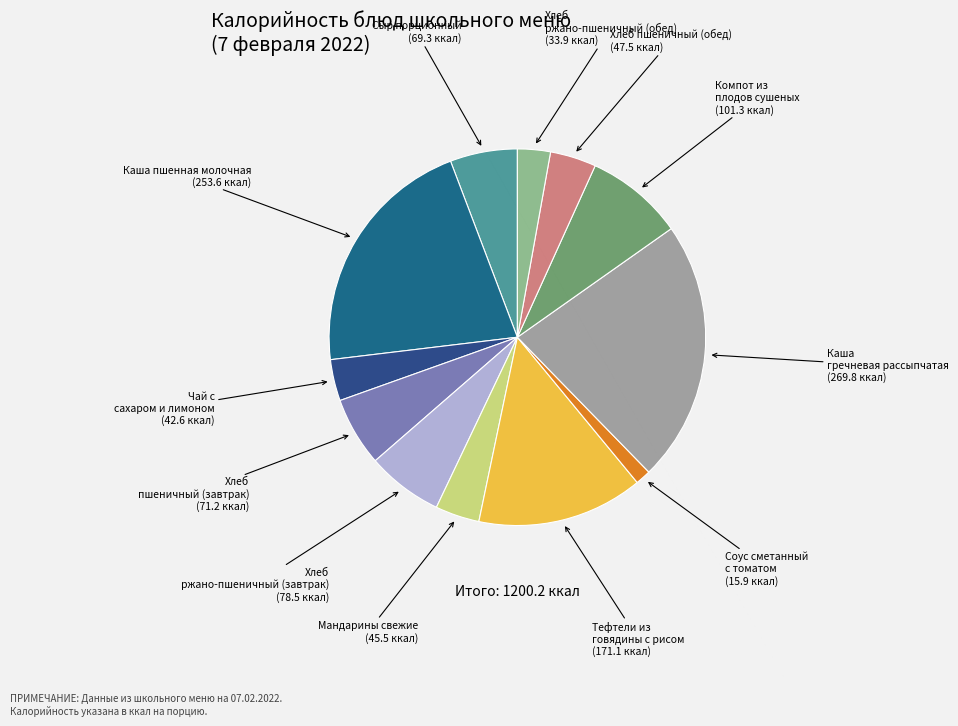

Count the number of slices in the pie.

12